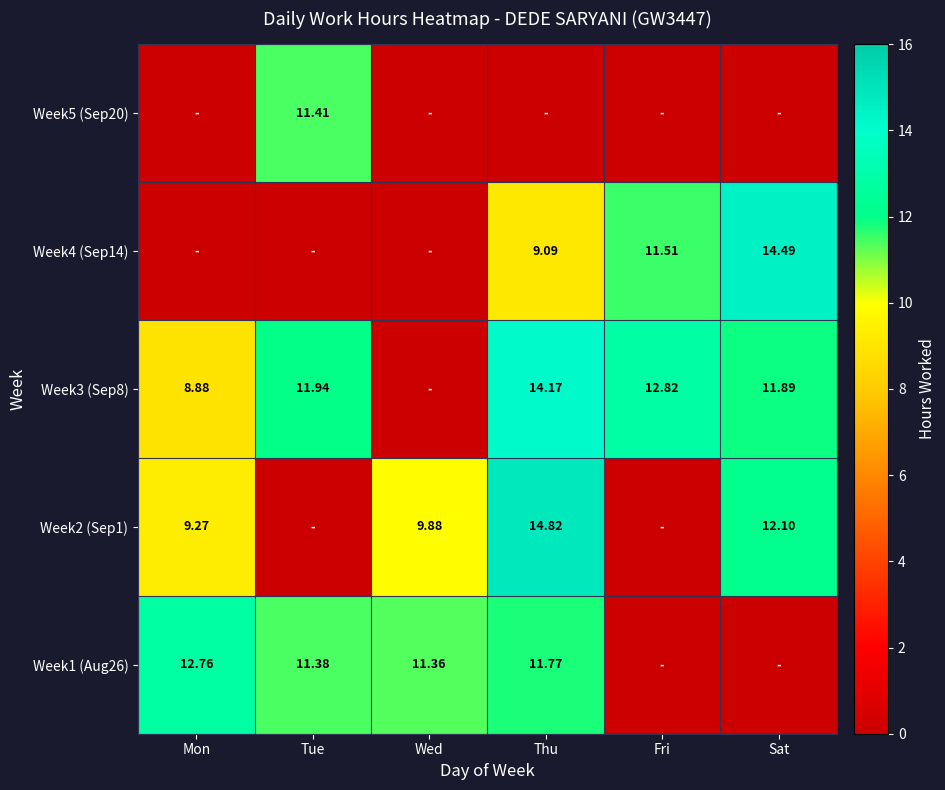

Is the value of Week2 (Sep1) at Thu greater than the value of Week1 (Aug26) at Tue?

Yes